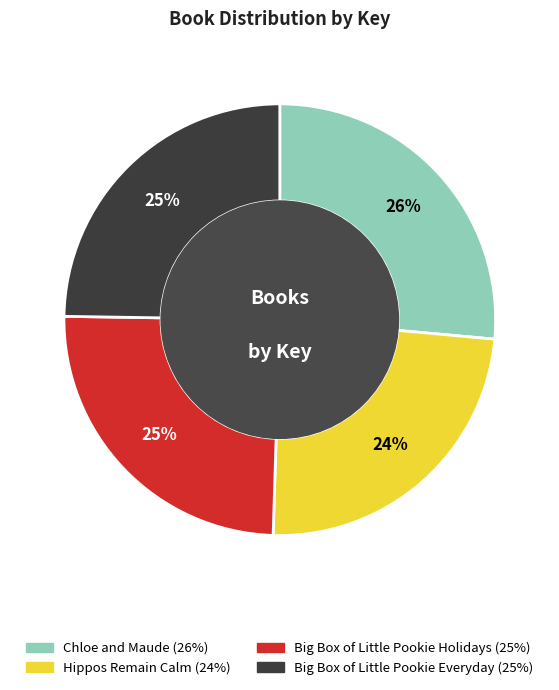

What is the largest slice in the pie chart?

Chloe and Maude